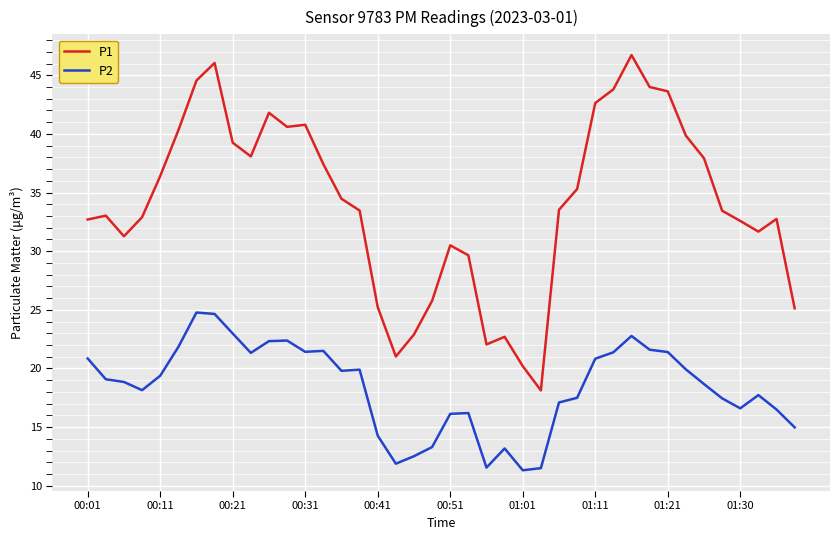

Which series has the largest range (max minus min)?

P1